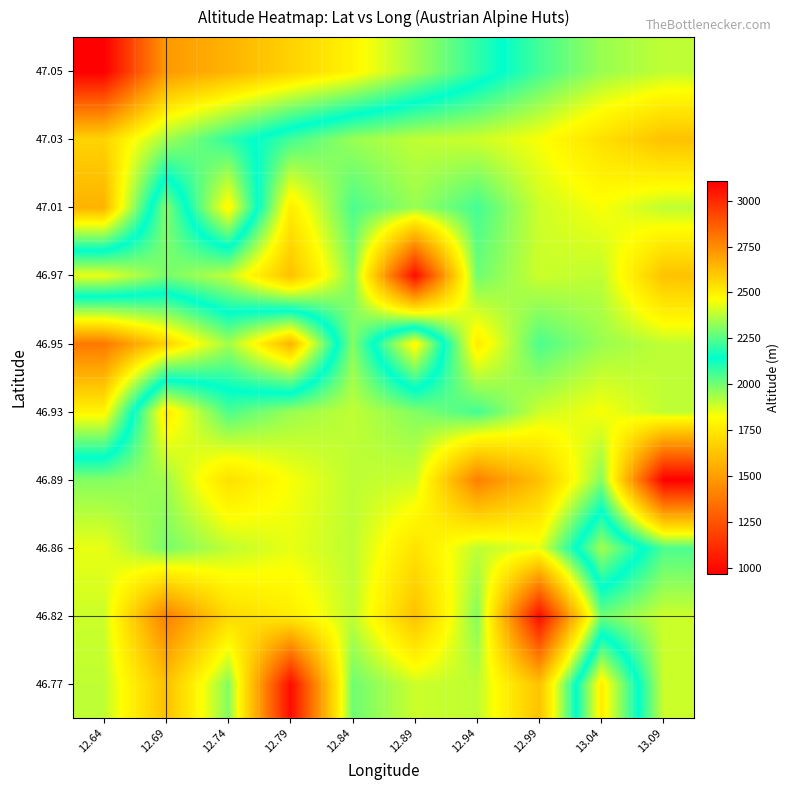

How many categories are shown in the chart?

10